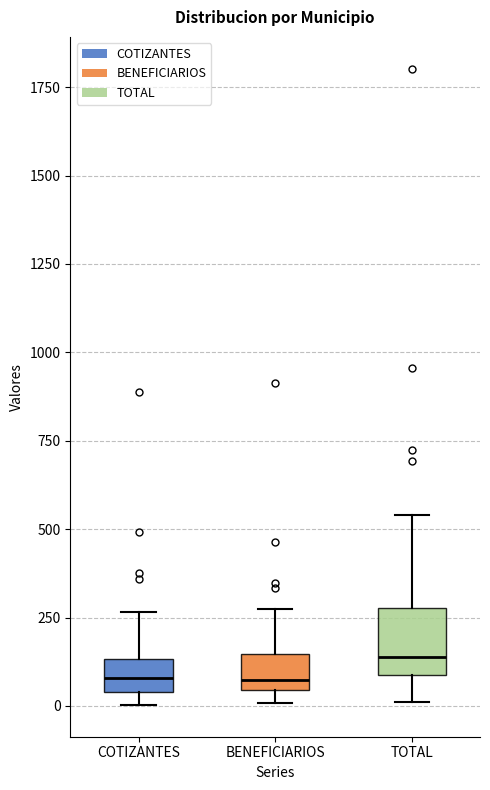

Reading left to right, read every box against the y-axis: the position of its median line, the range the box covers, and the ends of its whiskers. The values are not printed on the chart, so give them approximately, as read against the axis.

COTIZANTES: median 100, box 50 to 150, whiskers 0 to 250
BENEFICIARIOS: median 50 (just above the box's lower edge), box 50 to 150, whiskers 0 to 250
TOTAL: median 150, box 100 to 300, whiskers 0 to 550